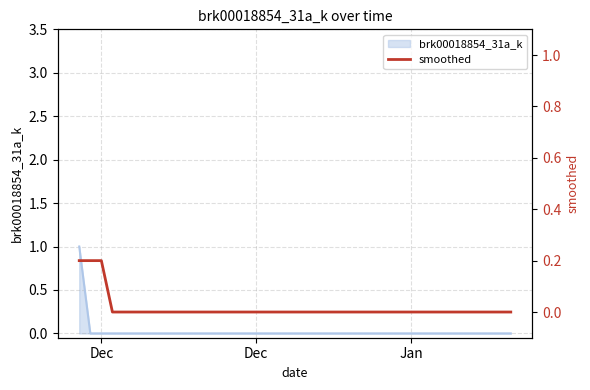

Reading left to right, extract all data points from this chart.

0.2	0.2	0.2	0.0	0.0	0.0	0.0	0.0	0.0	0.0	0.0	0.0	0.0	0.0	0.0	0.0	0.0	0.0	0.0	0.0	0.0	0.0	0.0	0.0	0.0	0.0	0.0	0.0	0.0	0.0	0.0	0.0	0.0	0.0	0.0	0.0	0.0	0.0	0.0	0.0